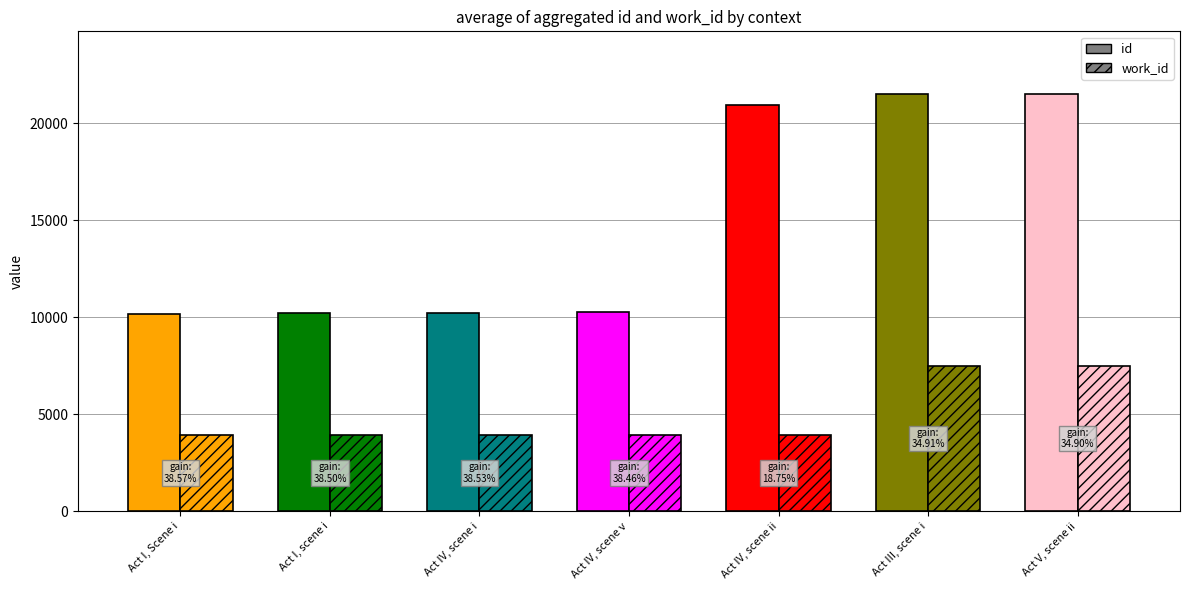

Reading right to left, extract all data points from this chart.

id: 21508	21501	20923	10274	10209	10208	10186
work_id: 7507	7507	3923	3951	3934	3930	3929